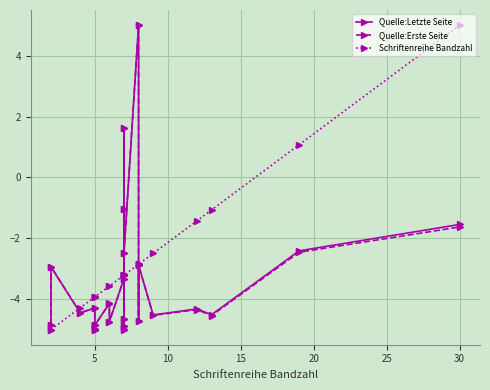

Which series ends up on top after the final intersection of Quelle:Letzte Seite and Schriftenreihe Bandzahl?

Schriftenreihe Bandzahl